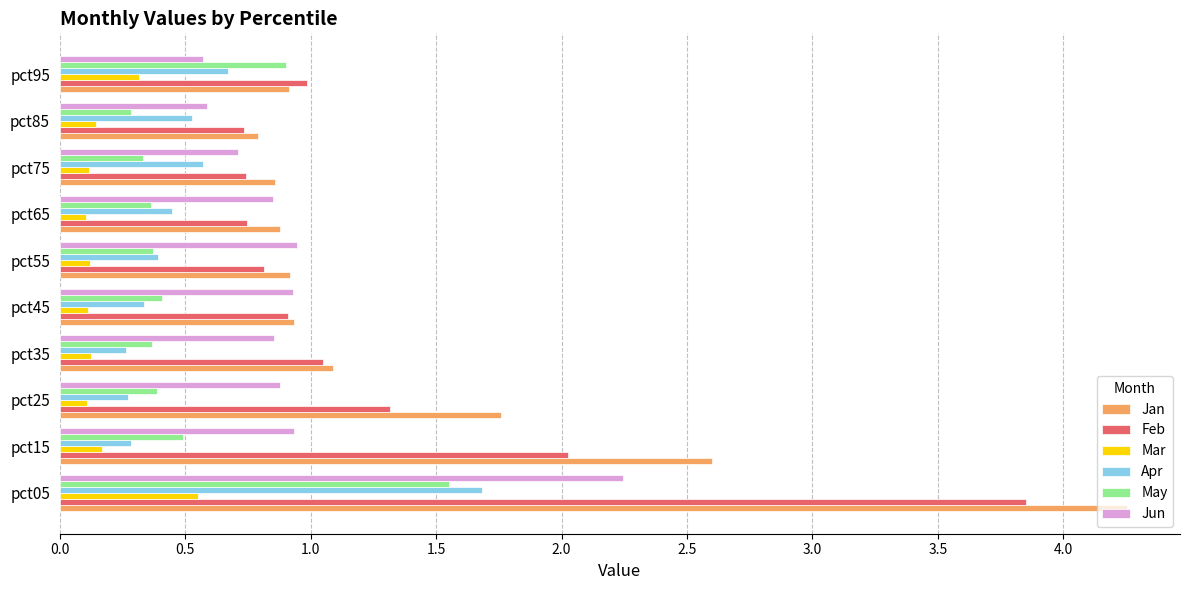

What is the spread (max minus min) of values at pct15?

2.4